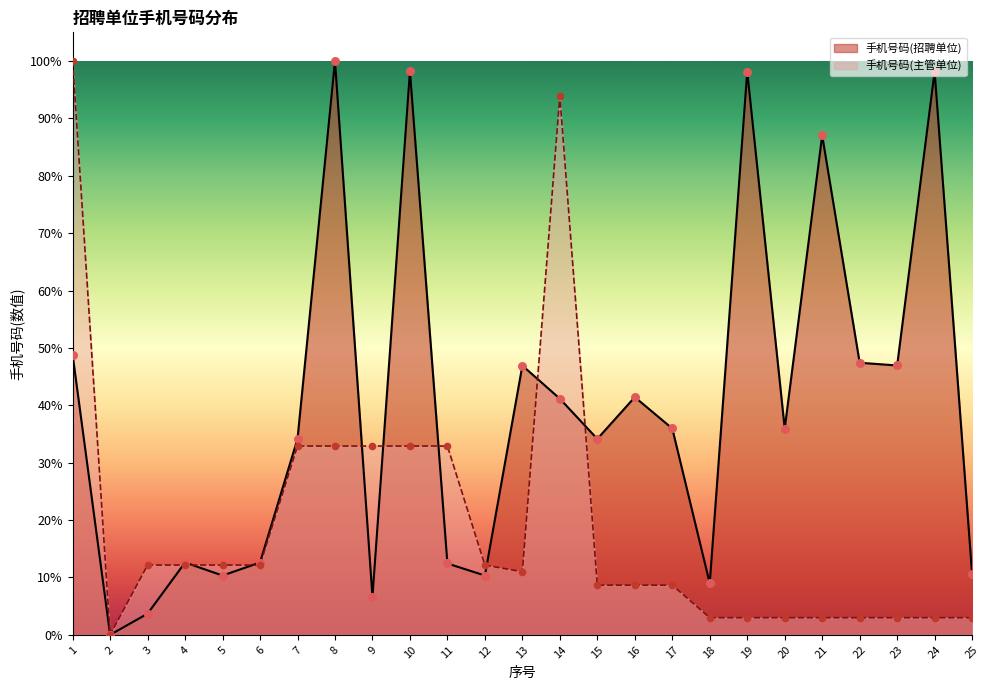

Which series has the largest total across all categories?

手机号码(招聘单位)